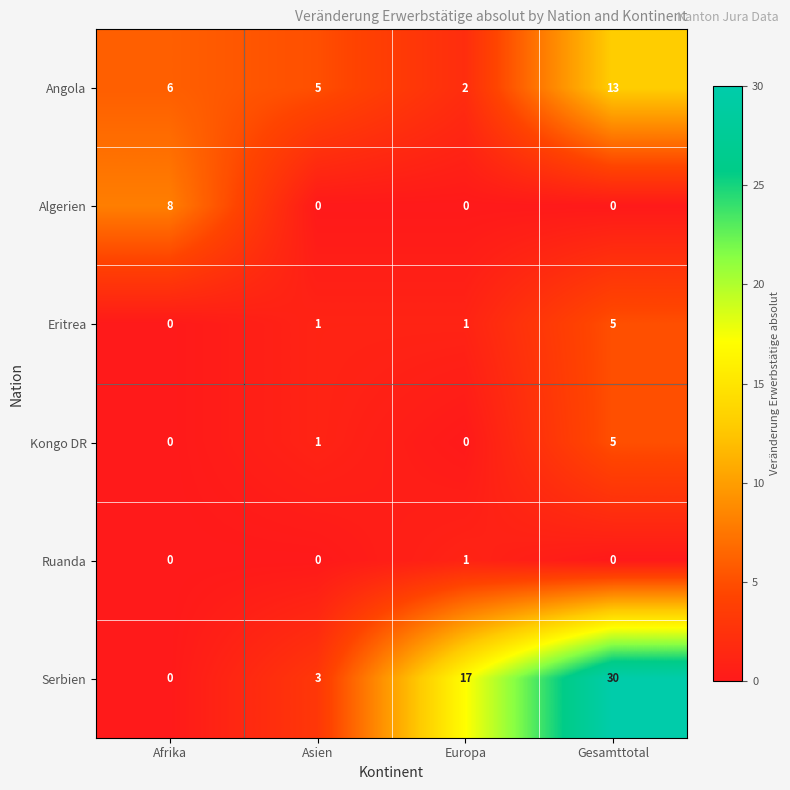

Which series changed the most between Afrika and Gesamttotal?

Serbien